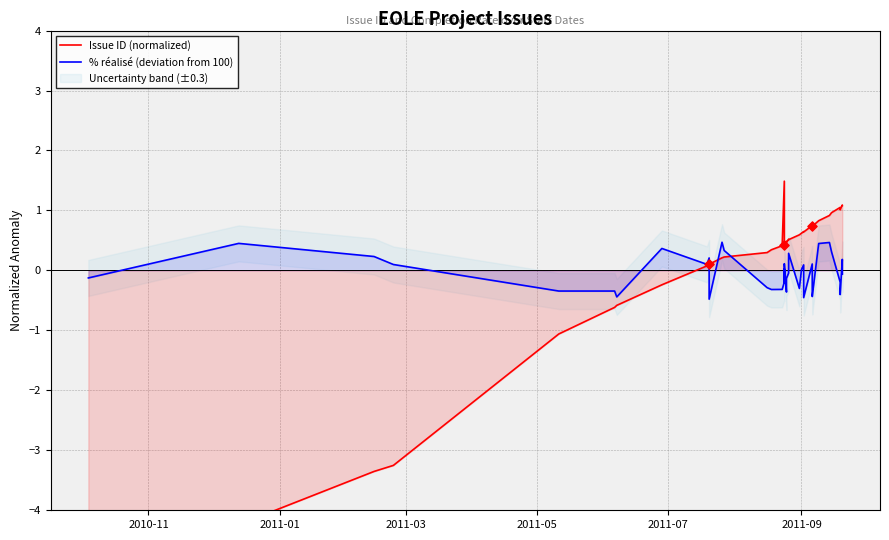

Which series reaches the minimum Y coordinate?

Issue ID (normalized)